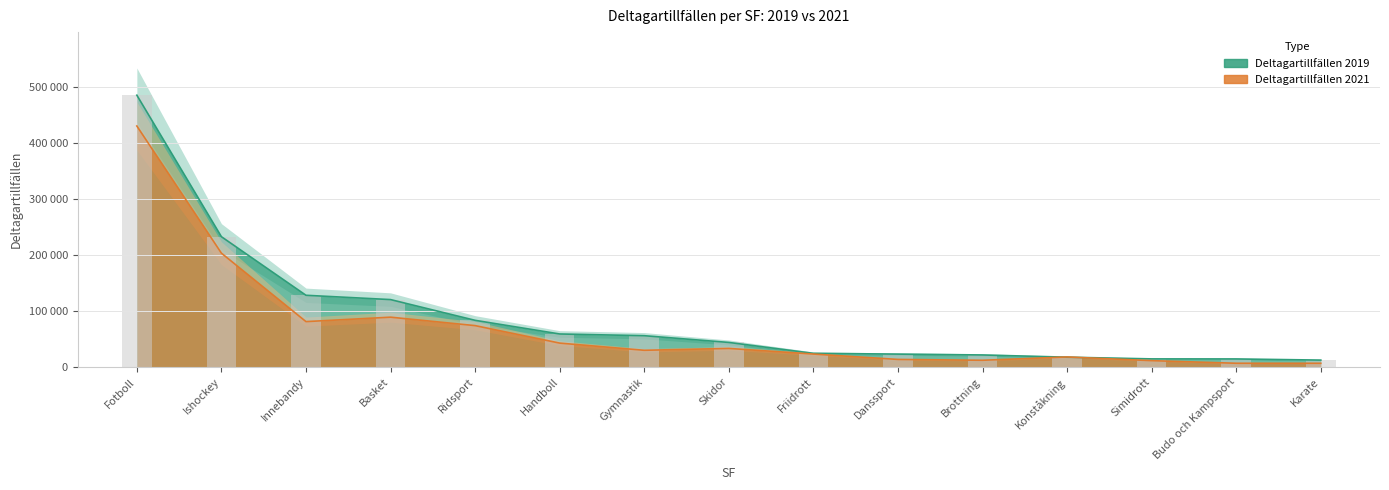

List the series in order of their overall mean, lowest first.

Deltagartillfällen 2021, Deltagartillfällen 2019